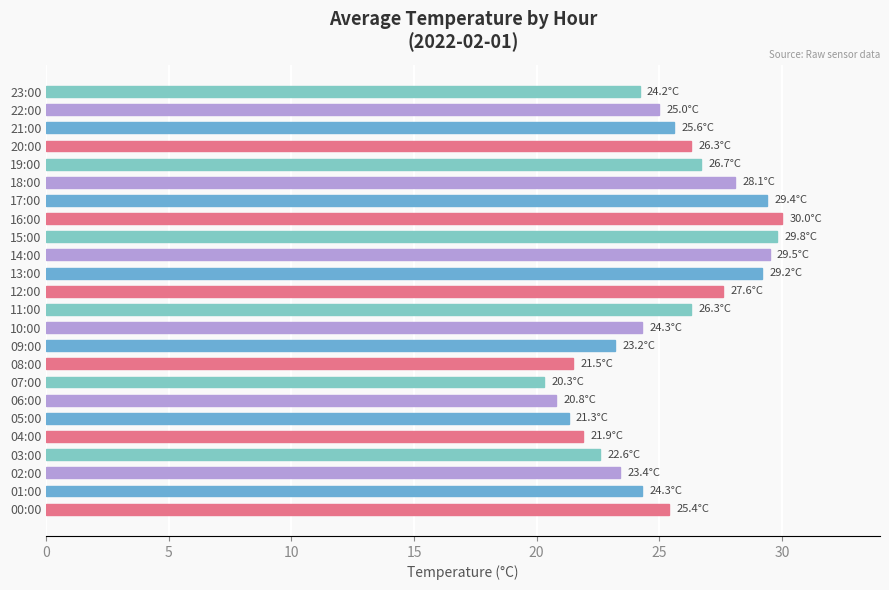

Between 21:00 and 16:00, which is larger?

16:00